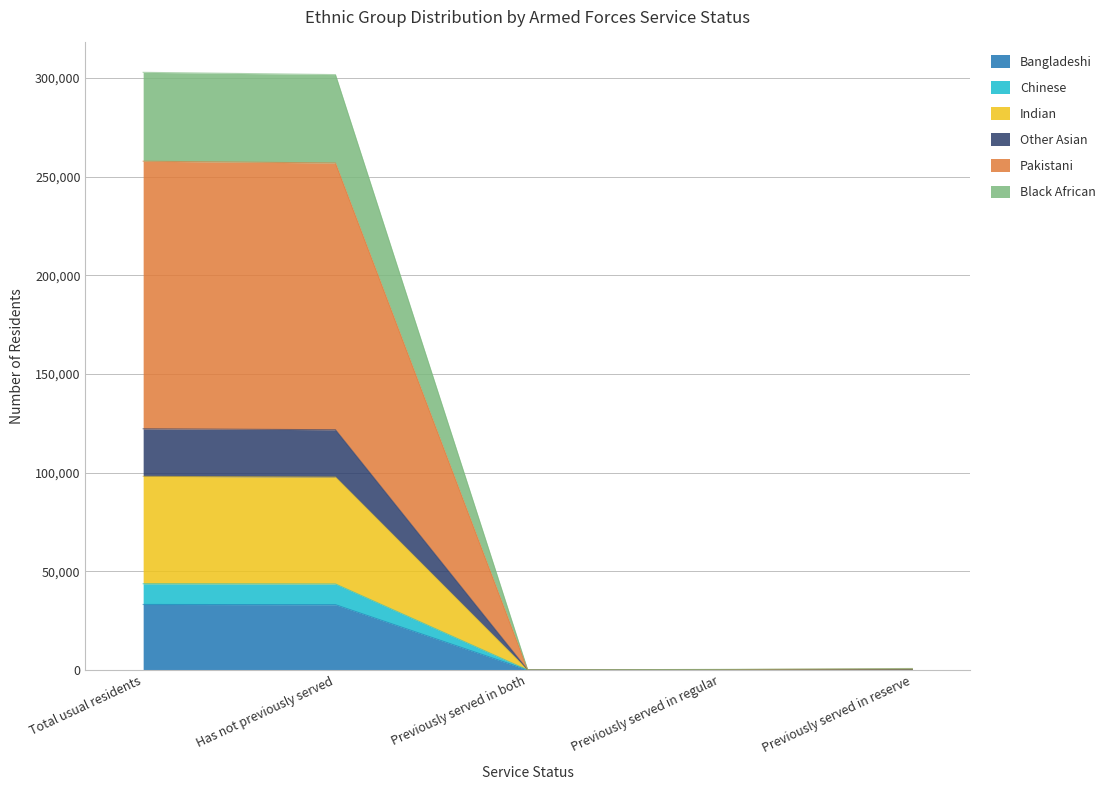

Which category has the highest value in the Chinese series?

Total usual residents